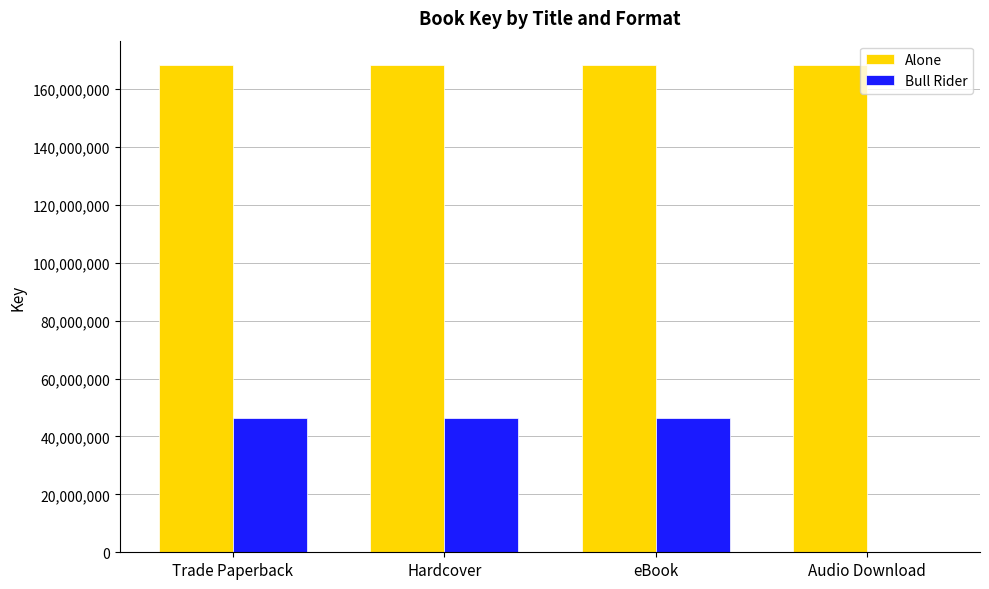

What is the greatest value displayed?

168261136